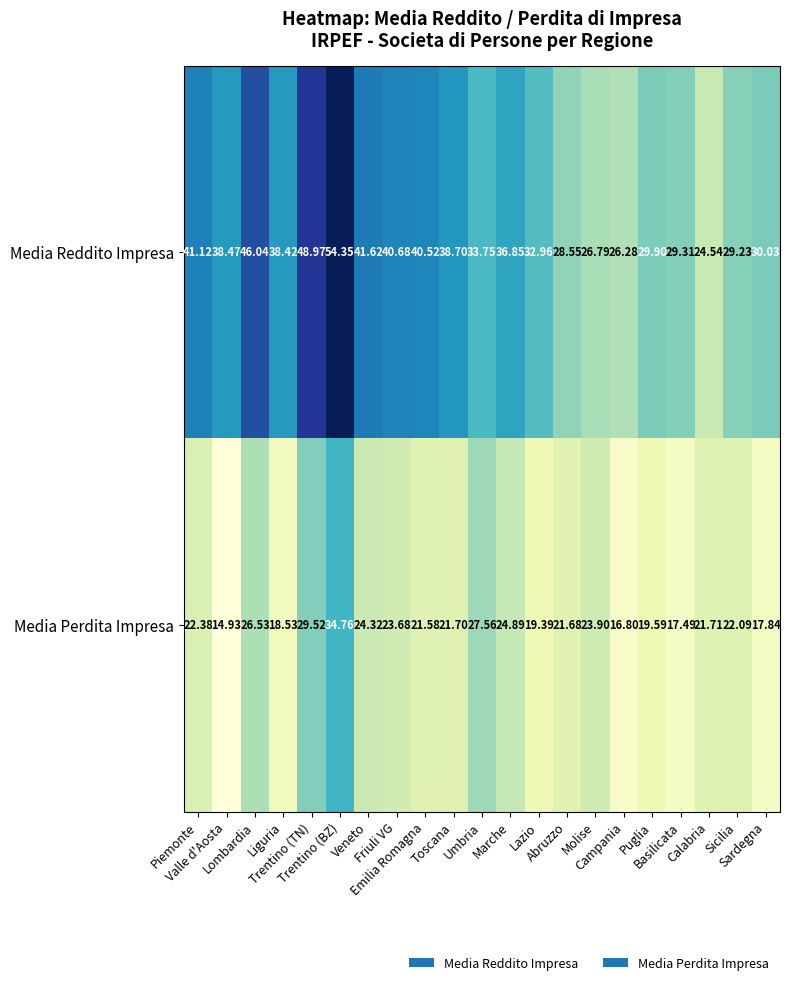

List the series in order of their peak value, highest first.

Media Reddito Impresa, Media Perdita Impresa